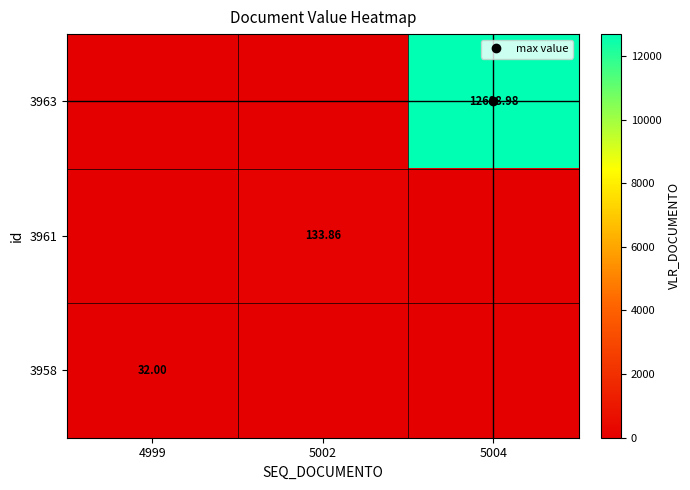

Is the value of 3958 at 5004 greater than the value of 3963 at 5004?

No